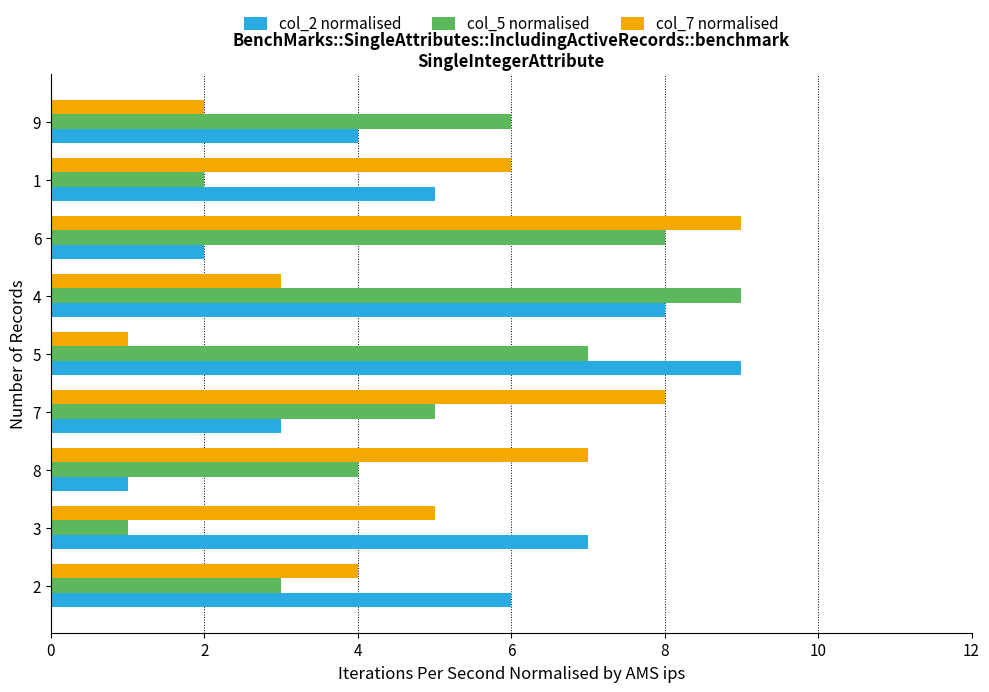

Rank the series at 2 from highest to lowest value.

col_2 normalised, col_7 normalised, col_5 normalised